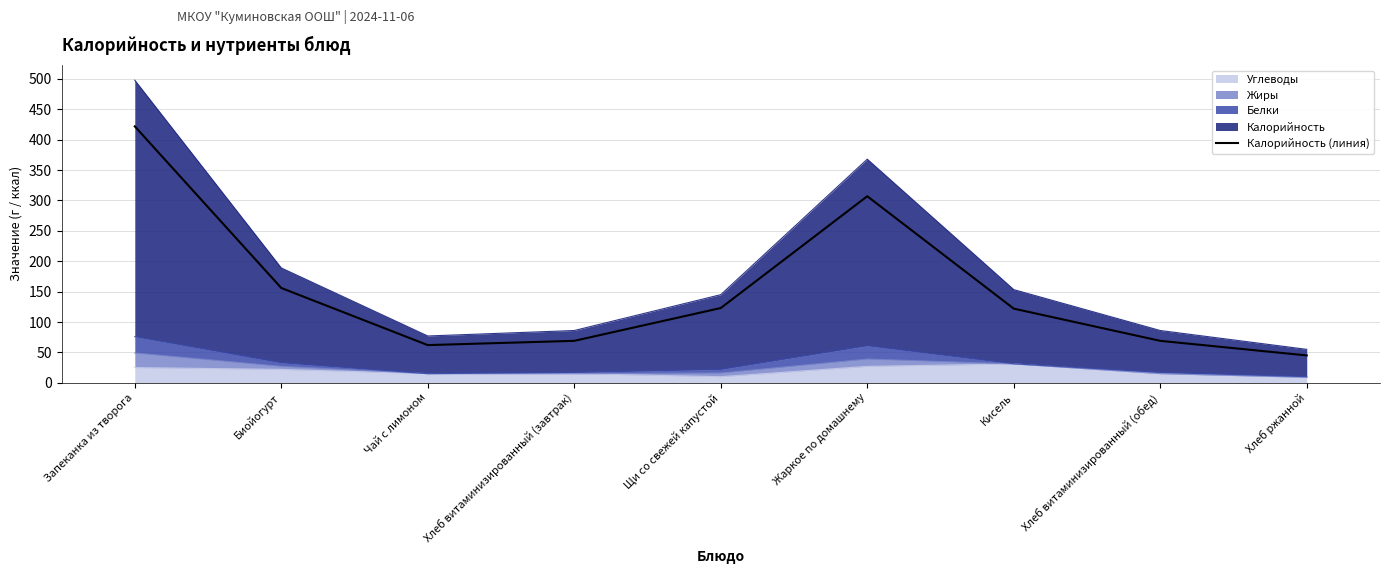

True or false: the data shows 111 at Хлеб витаминизированный (обед).

False